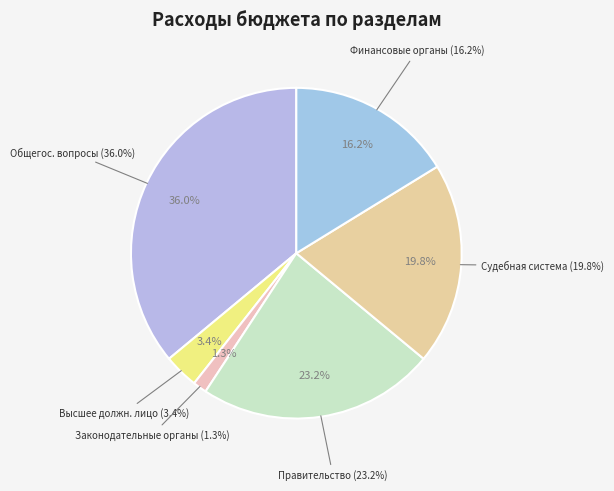

How many segments does this pie chart have?

6